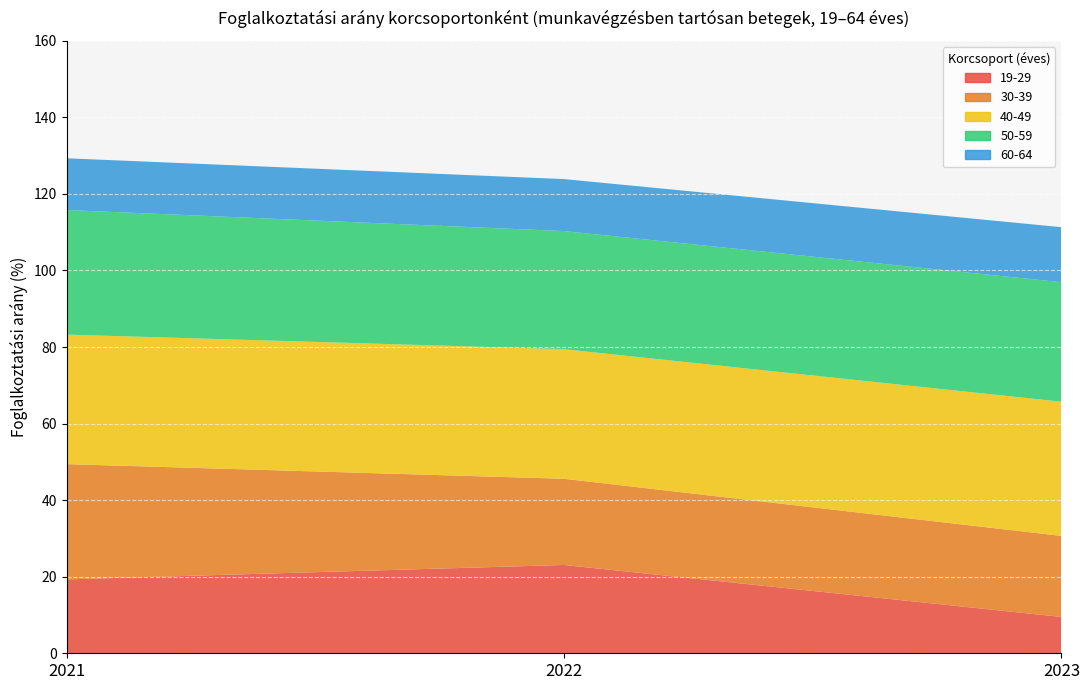

Reading right to left, list all the values displayed in this chart.

19-29: 2023=9.5	2022=23.1	2021=19.3
30-39: 2023=21.2	2022=22.5	2021=30.1
40-49: 2023=35.1	2022=33.9	2021=33.8
50-59: 2023=31.2	2022=30.9	2021=32.5
60-64: 2023=14.4	2022=13.6	2021=13.5